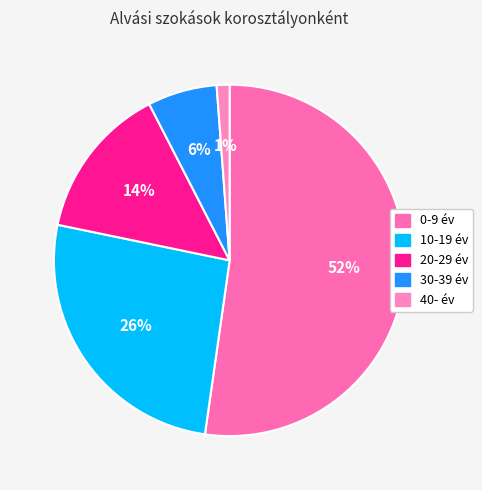

To the nearest percent, what is the combined percentage of 10-19 év and 20-29 év?

40%